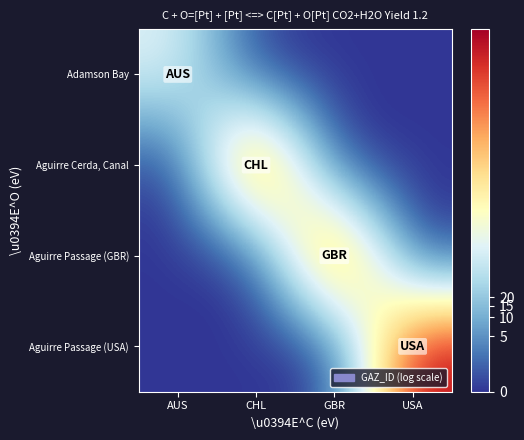

List the series in order of their peak value, highest first.

Aguirre Passage (USA), Aguirre Passage (GBR), Aguirre Cerda, Canal, Adamson Bay